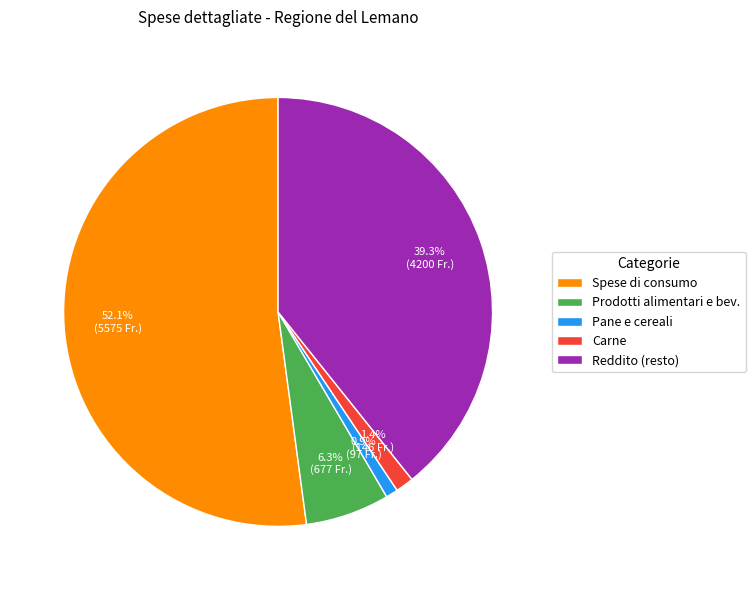

What is the total percentage of Spese di consumo and Reddito (resto)?

91.4%